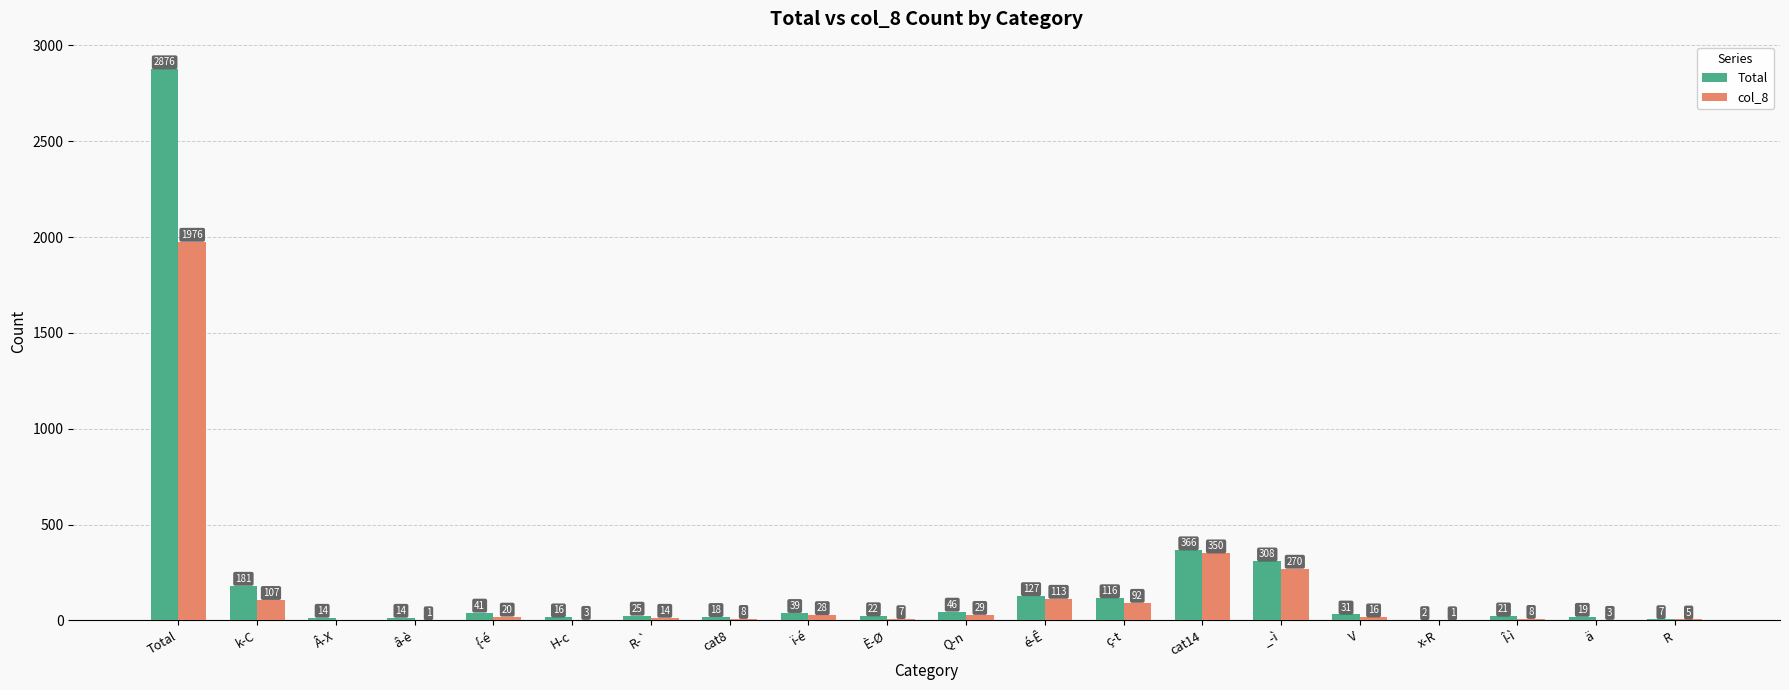

Does the chart contain stacked bars?

No